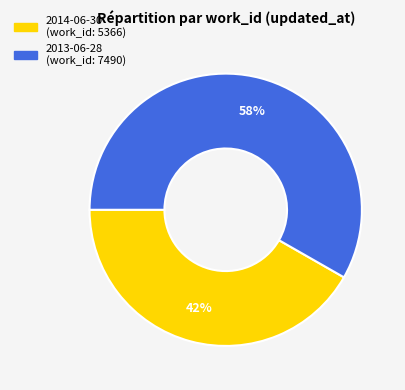

To the nearest percent, what is the combined percentage of 2014-06-30 and 2013-06-28?

100%